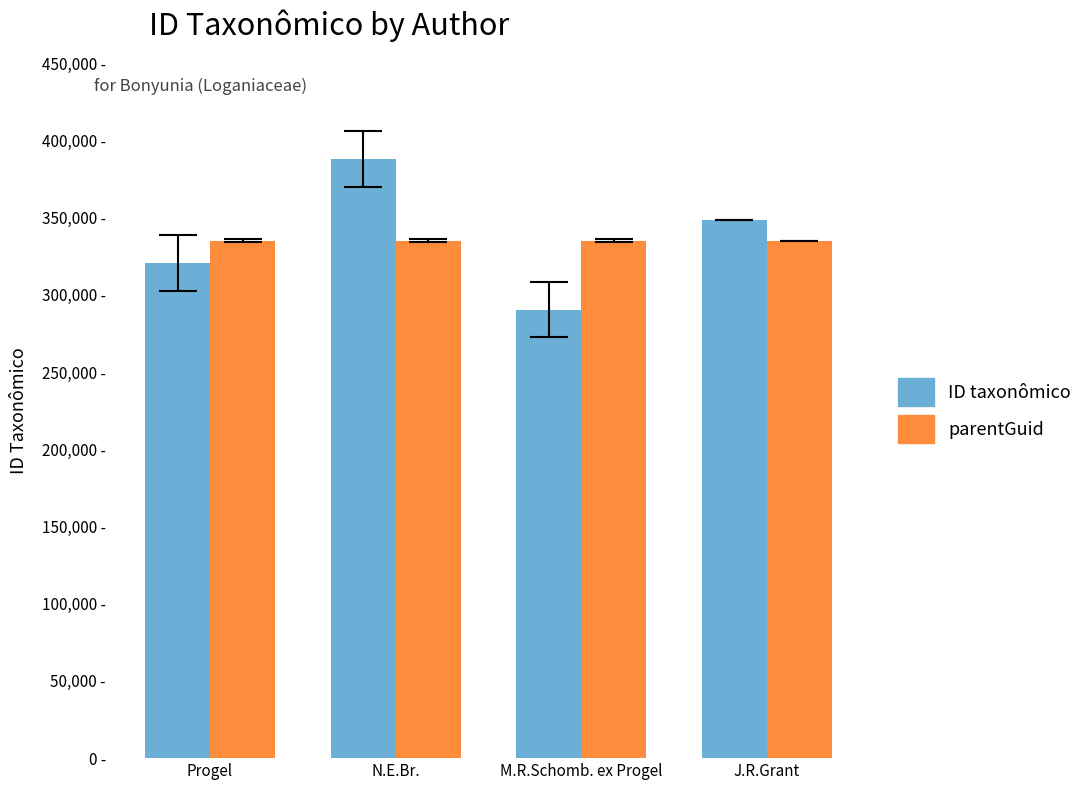

Which category has the lowest value in the parentGuid series?

Progel